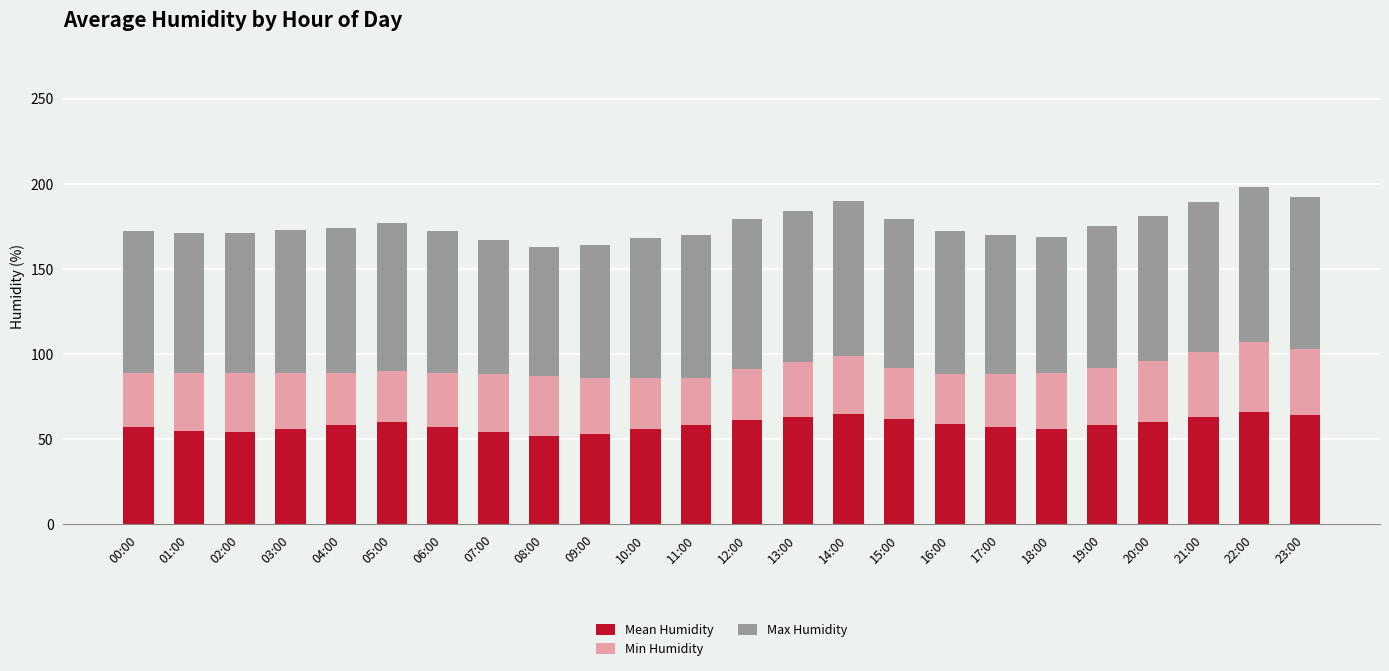

The Mean Humidity series shows 19 at 17:00. True or false?

False